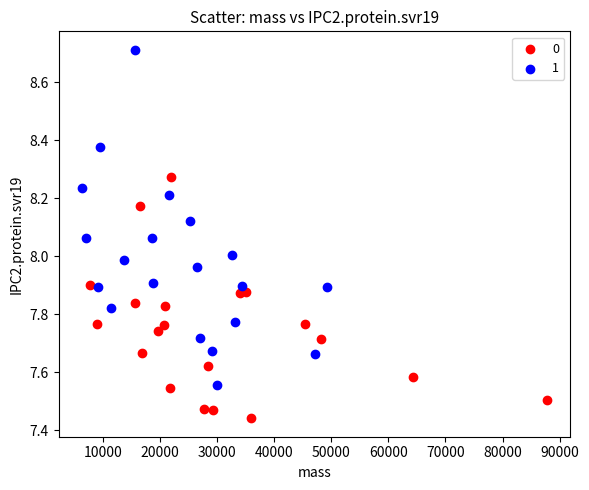

Which series reaches the maximum Y coordinate?

1